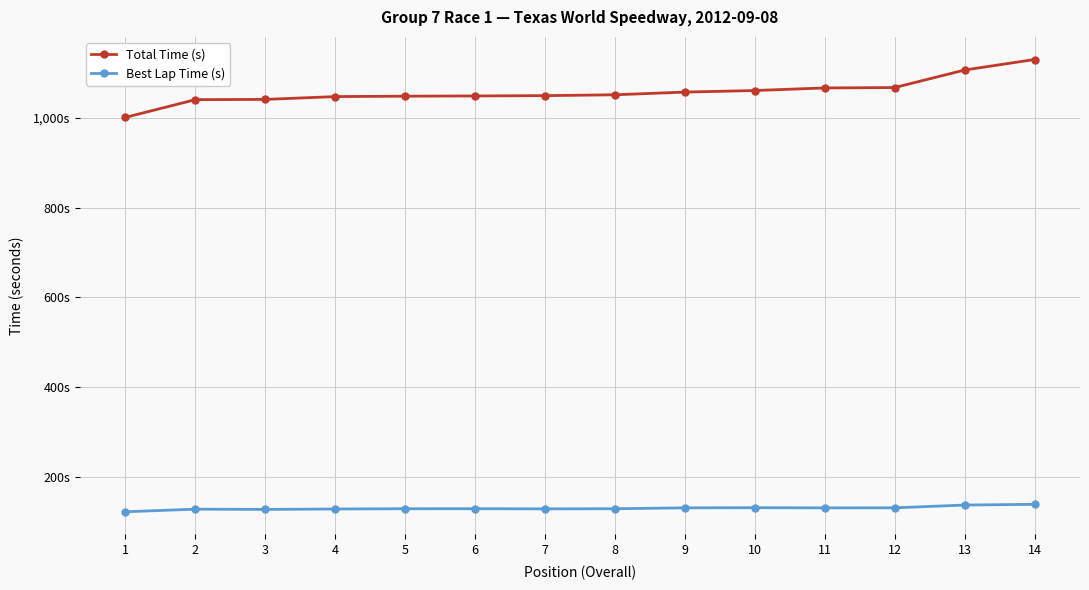

Is it true that Best Lap Time (s) equals 41.3 at 13?

False